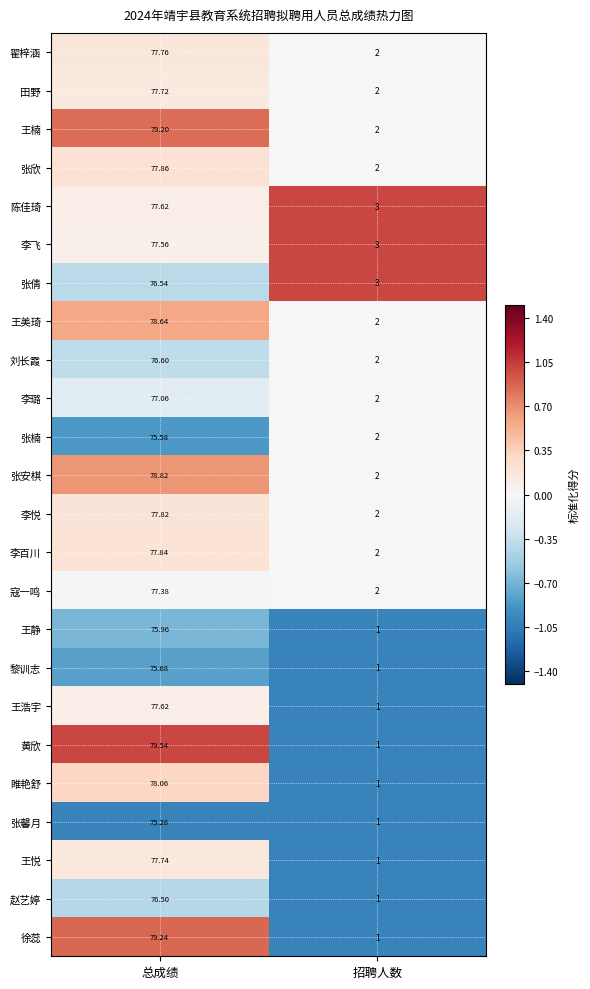

At which category is the sum across all series the highest?

总成绩